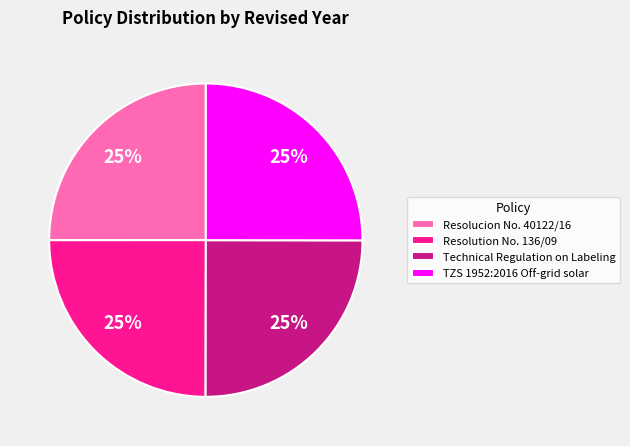

How many segments does this pie chart have?

4